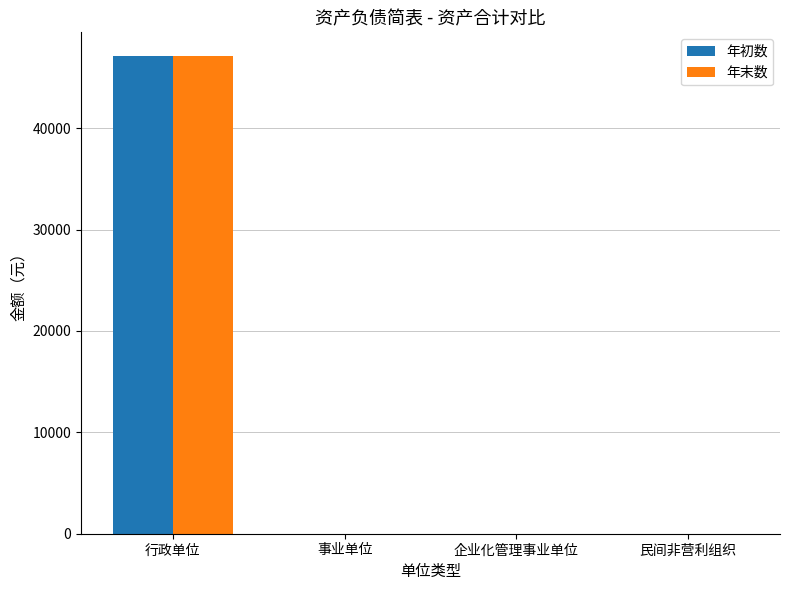

The 年末数 series shows 0 at 民间非营利组织. True or false?

True